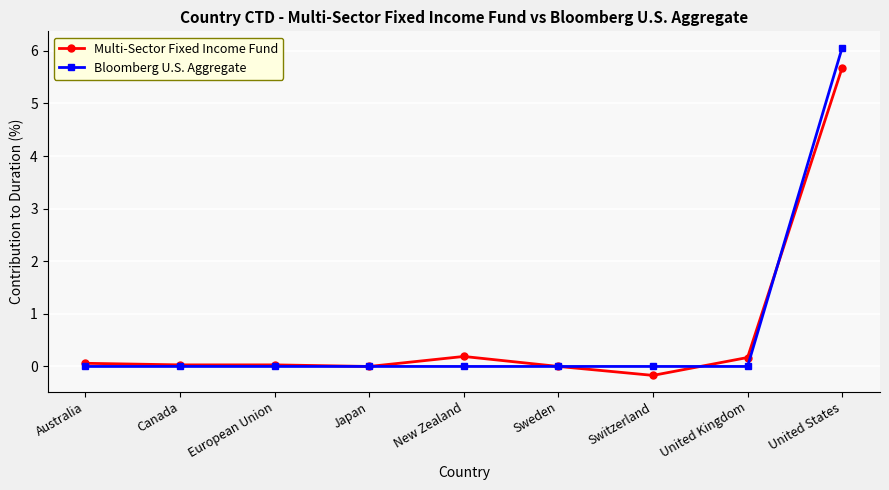

What is the value of the Multi-Sector Fixed Income Fund point at the 8th from the left?

0.2